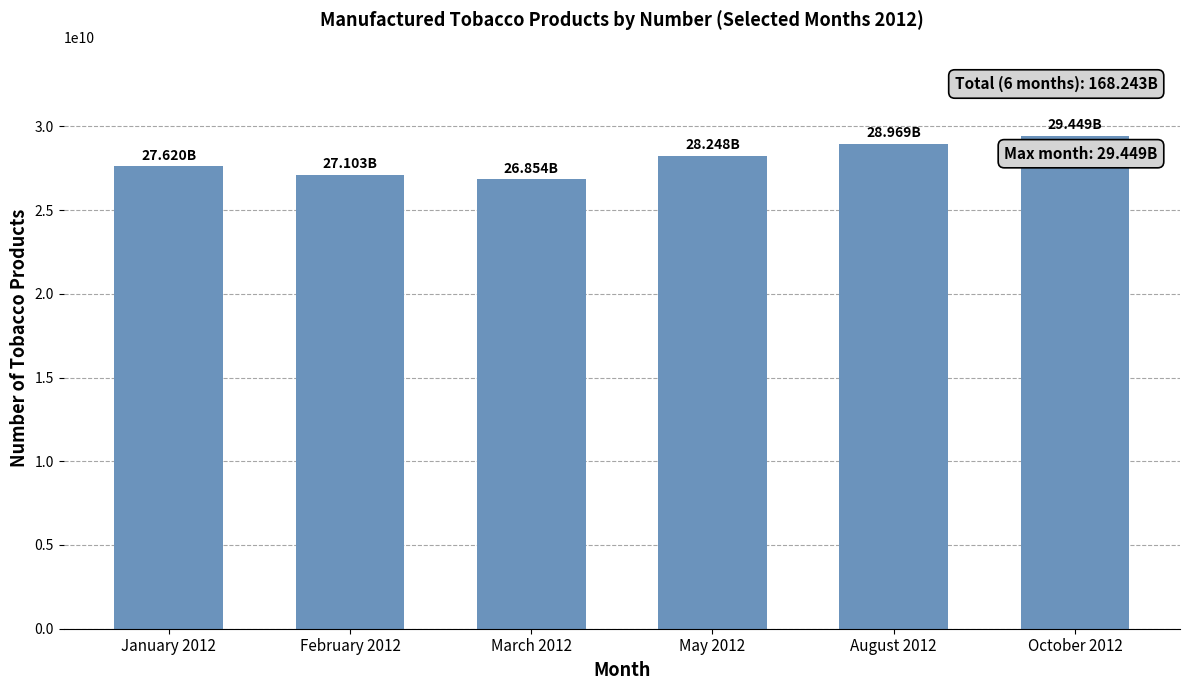

Which category has the highest value across all series?

October 2012